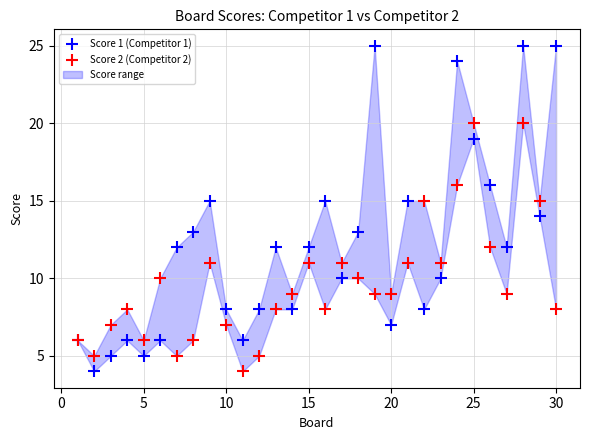

Which series contains the highest Y value?

Score 1 (Competitor 1)